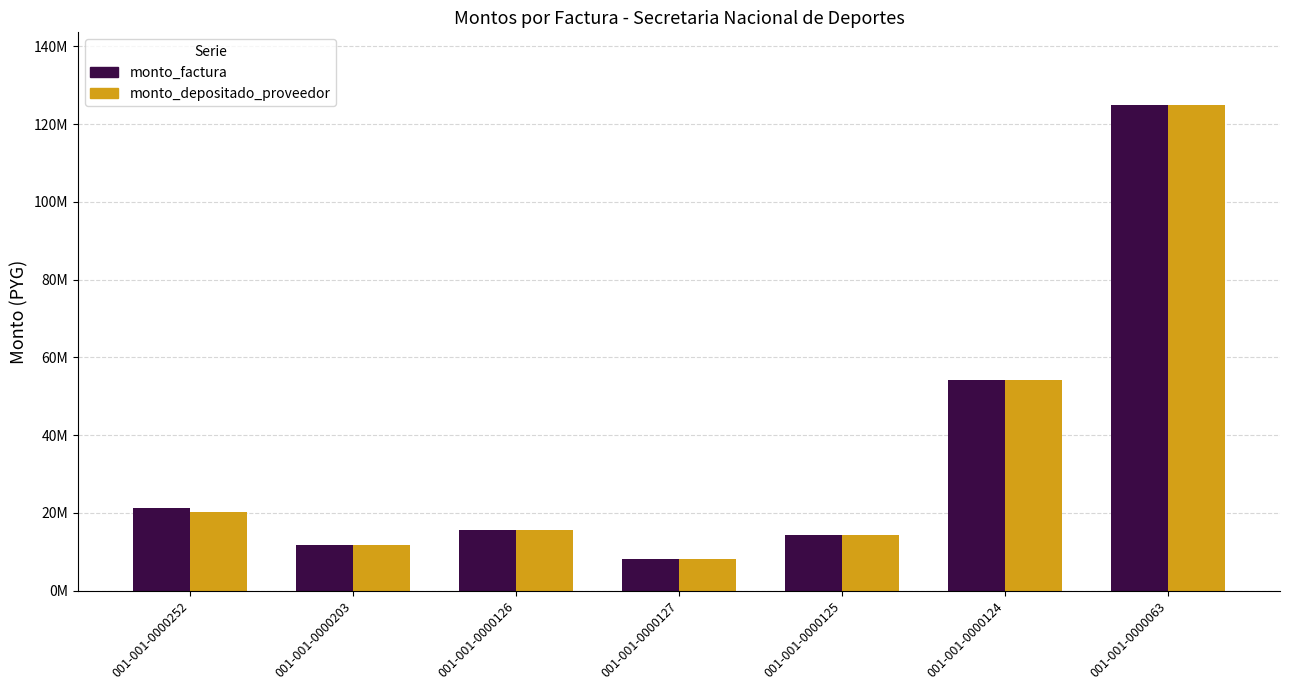

List the series in order of their peak value, lowest first.

monto_factura, monto_depositado_proveedor